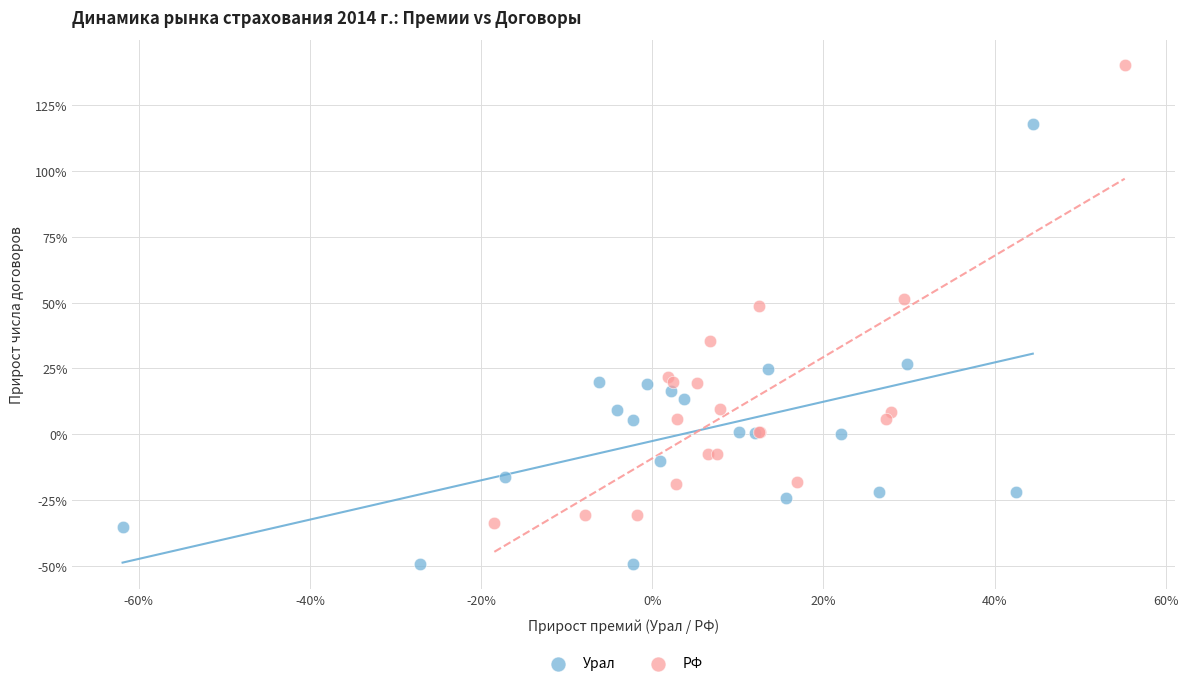

Which series reaches the maximum Y coordinate?

РФ